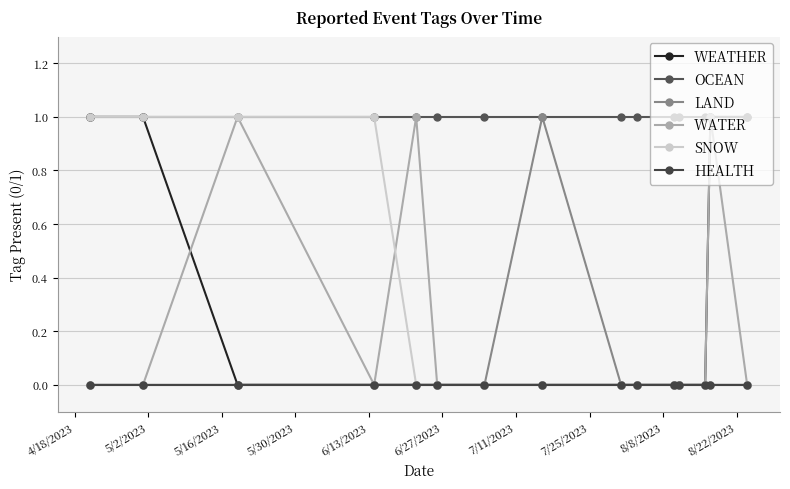

Which label corresponds to the smallest value in the chart?

5/16/2023